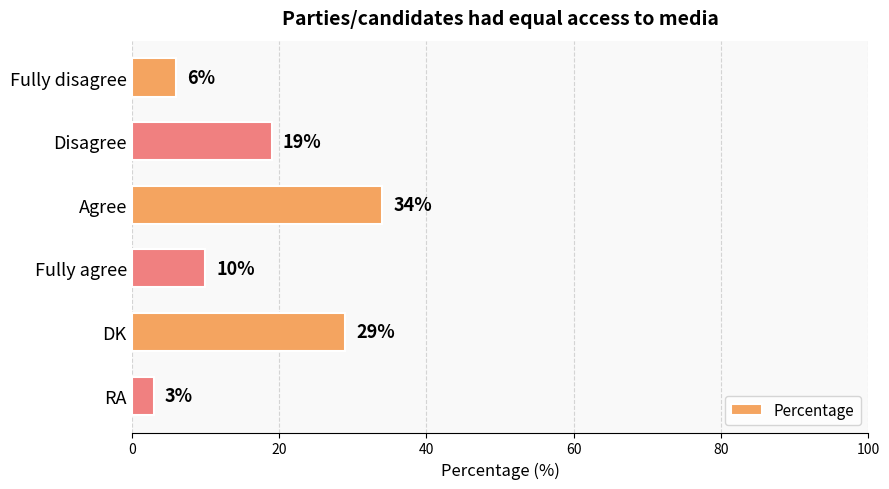

List the labels in order of value, smallest first.

RA, Fully disagree, Fully agree, Disagree, DK, Agree